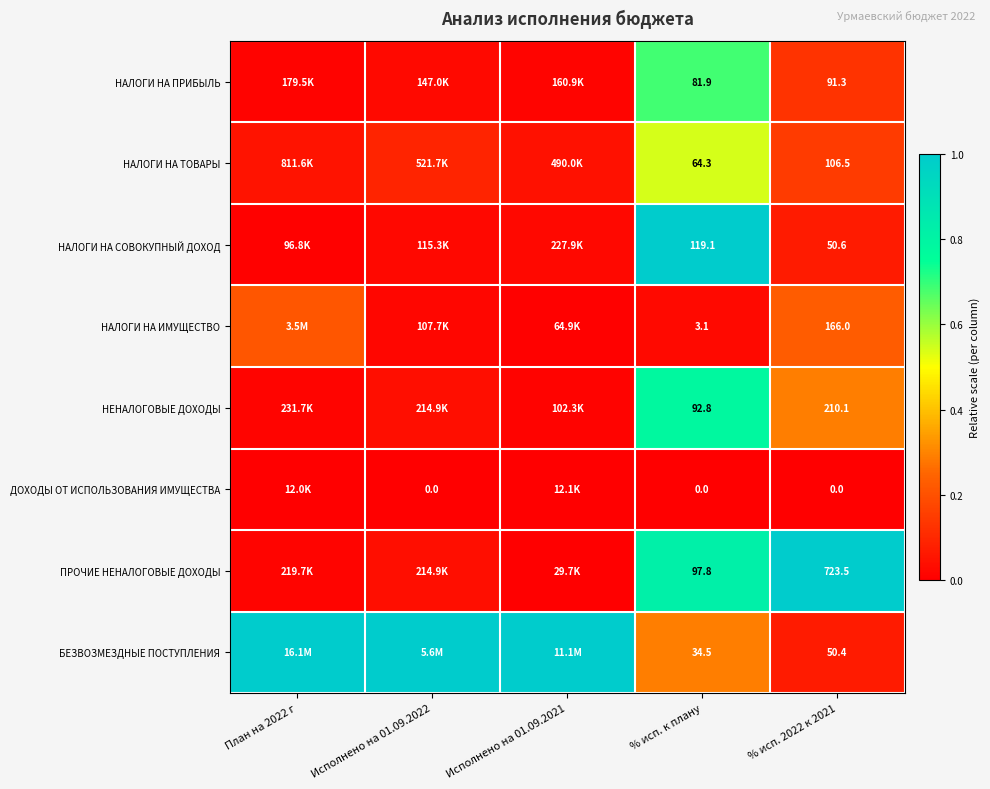

At % исп. к плану, list the series in order from largest to smallest.

НАЛОГИ НА СОВОКУПНЫЙ ДОХОД, ПРОЧИЕ НЕНАЛОГОВЫЕ ДОХОДЫ, НЕНАЛОГОВЫЕ ДОХОДЫ, НАЛОГИ НА ПРИБЫЛЬ, НАЛОГИ НА ТОВАРЫ, БЕЗВОЗМЕЗДНЫЕ ПОСТУПЛЕНИЯ, НАЛОГИ НА ИМУЩЕСТВО, ДОХОДЫ ОТ ИСПОЛЬЗОВАНИЯ ИМУЩЕСТВА